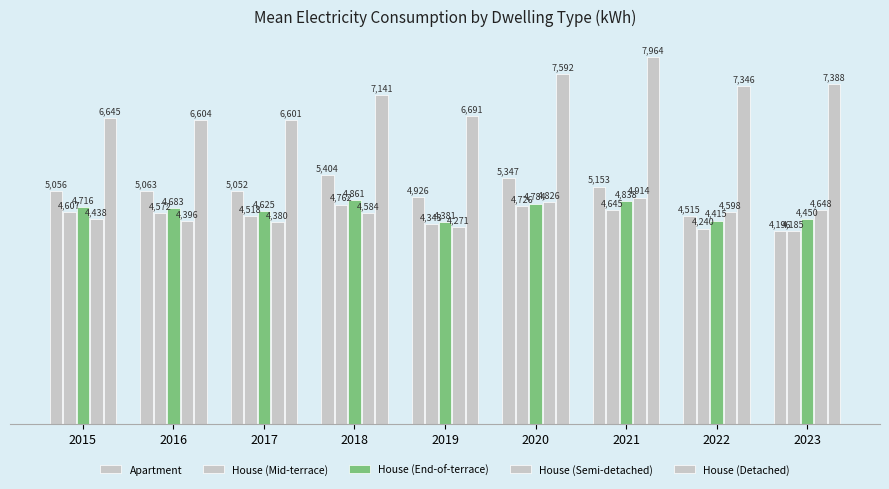

Reading right to left, what are all the values shown in this chart?

Apartment: 4196	4515	5153	5347	4926	5404	5052	5063	5056
House (Mid-terrace): 4185	4240	4645	4726	4343	4762	4518	4572	4607
House (End-of-terrace): 4450	4415	4838	4784	4381	4861	4625	4683	4716
House (Semi-detached): 4648	4598	4914	4826	4271	4584	4380	4396	4438
House (Detached): 7388	7346	7964	7592	6691	7141	6601	6604	6645